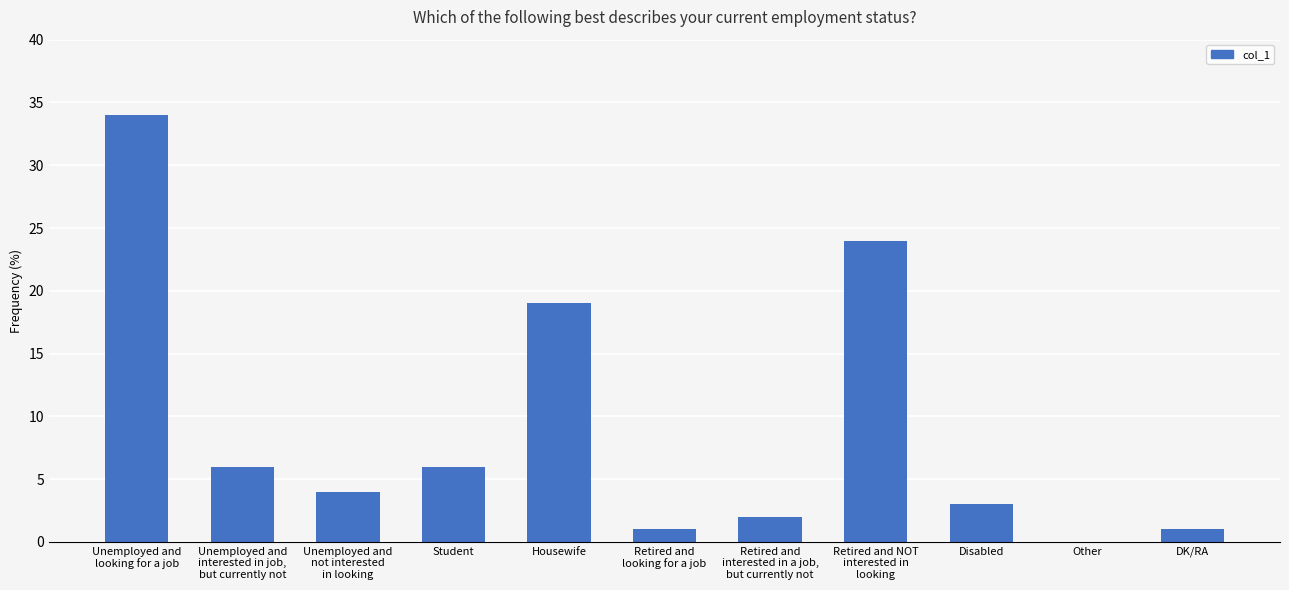

Is it true that the value at Housewife is 19?

True